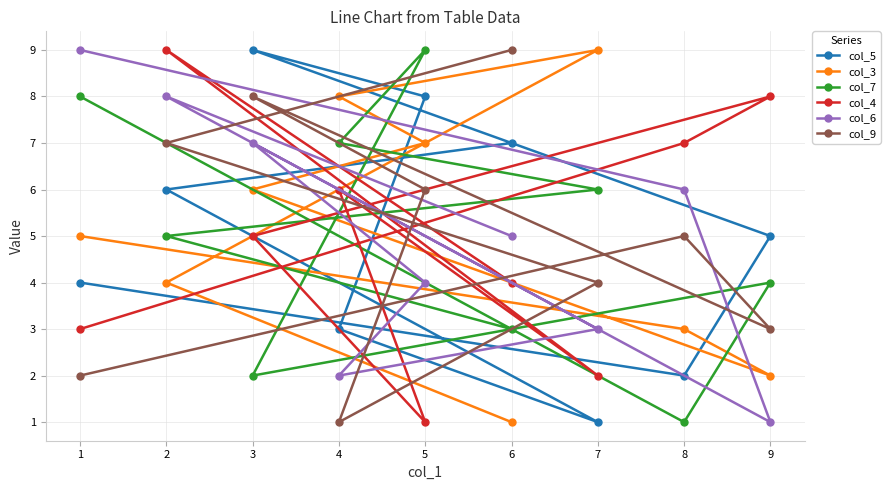

What is the sum of the col_3 values at 4 and 6?

9